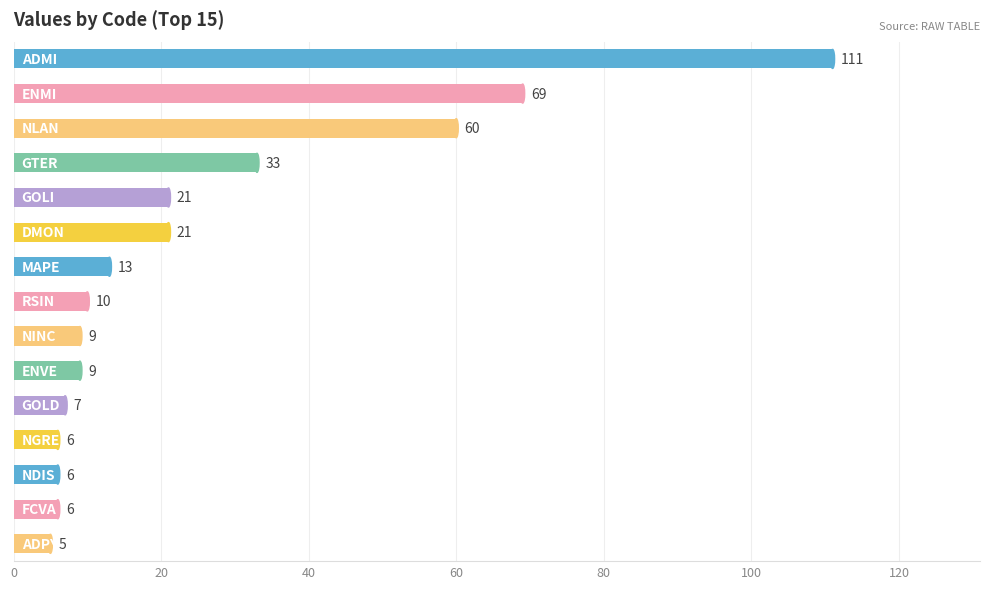

Are the bars grouped side by side (vs. stacked)?

No